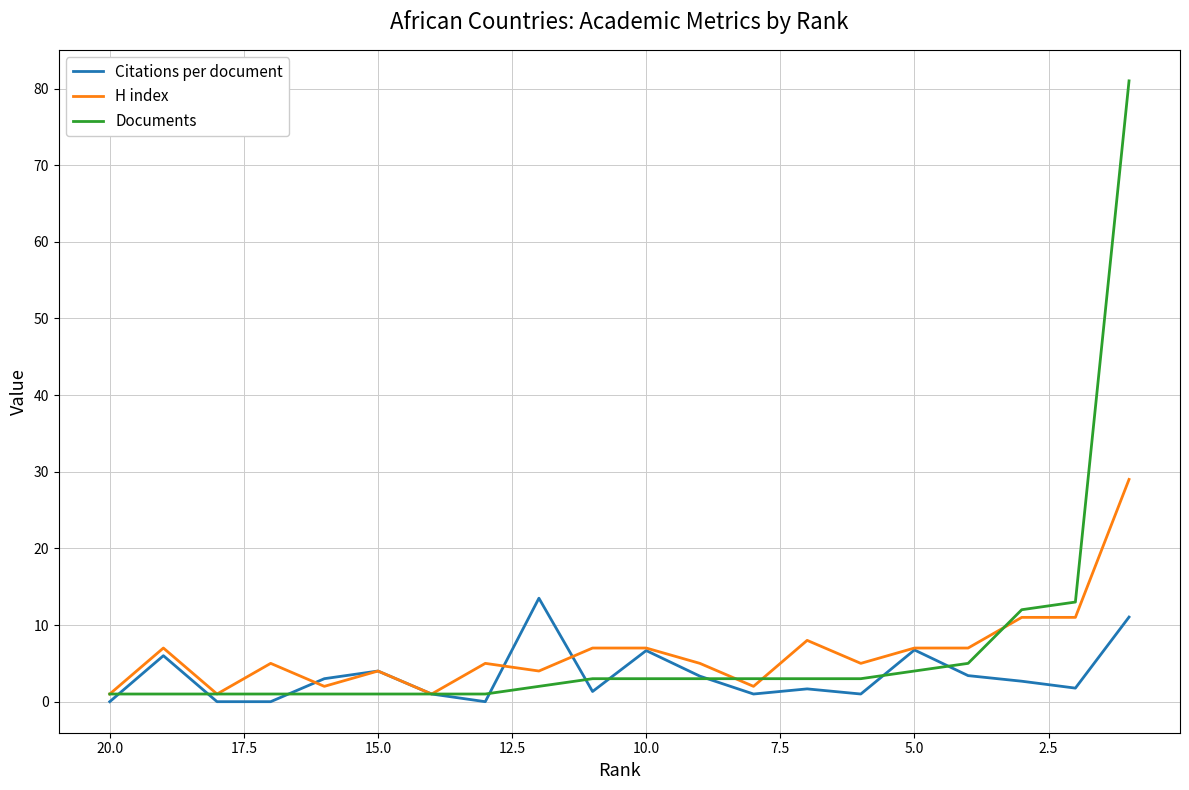

Is this an area chart (filled region under the line)?

No